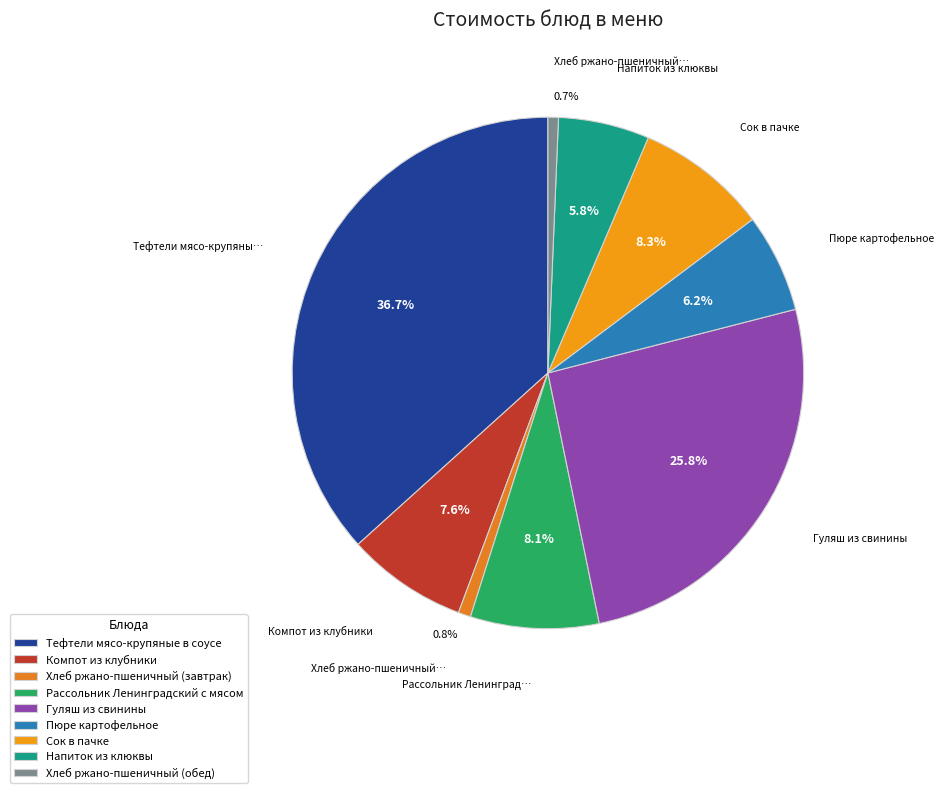

Does Рассольник Ленинградский с мясом represent more than half of the total?

No